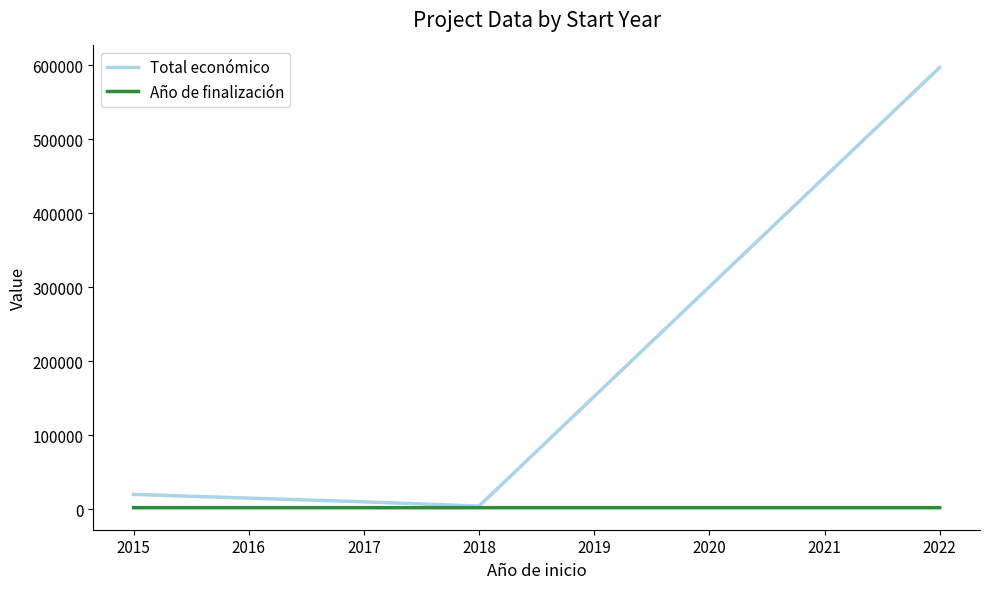

Which series has the widest spread of values?

Total económico